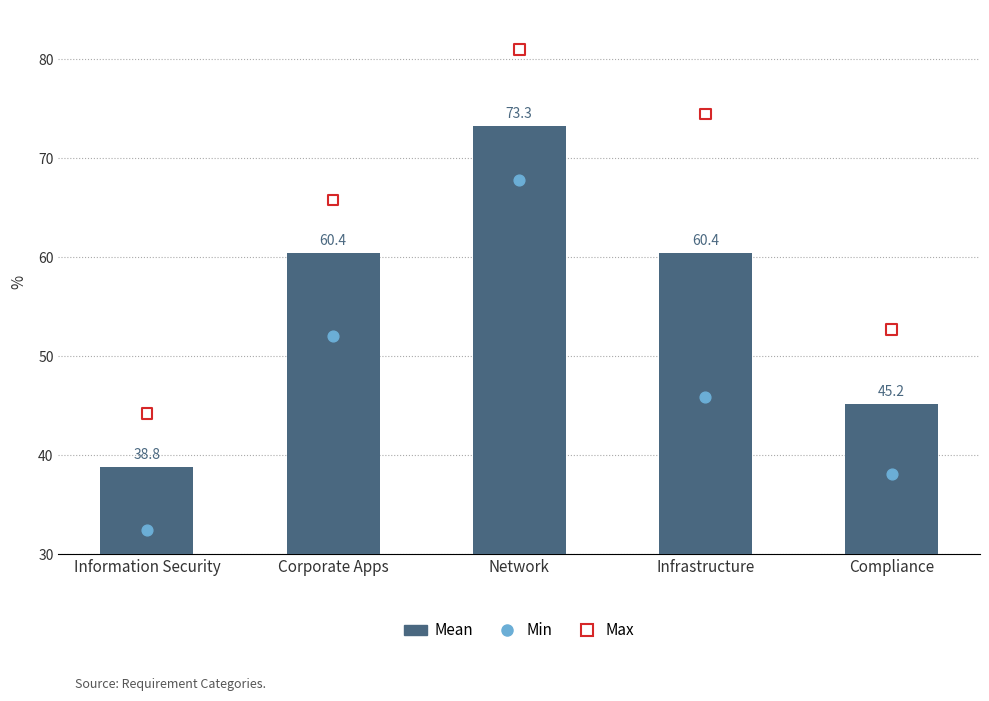

Which series has the widest spread of Y values?

Max